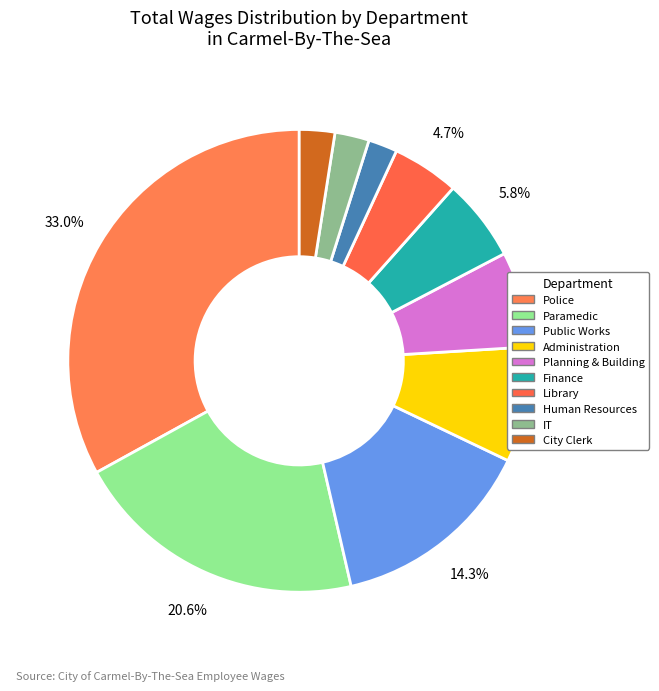

Count the number of slices in the pie.

10